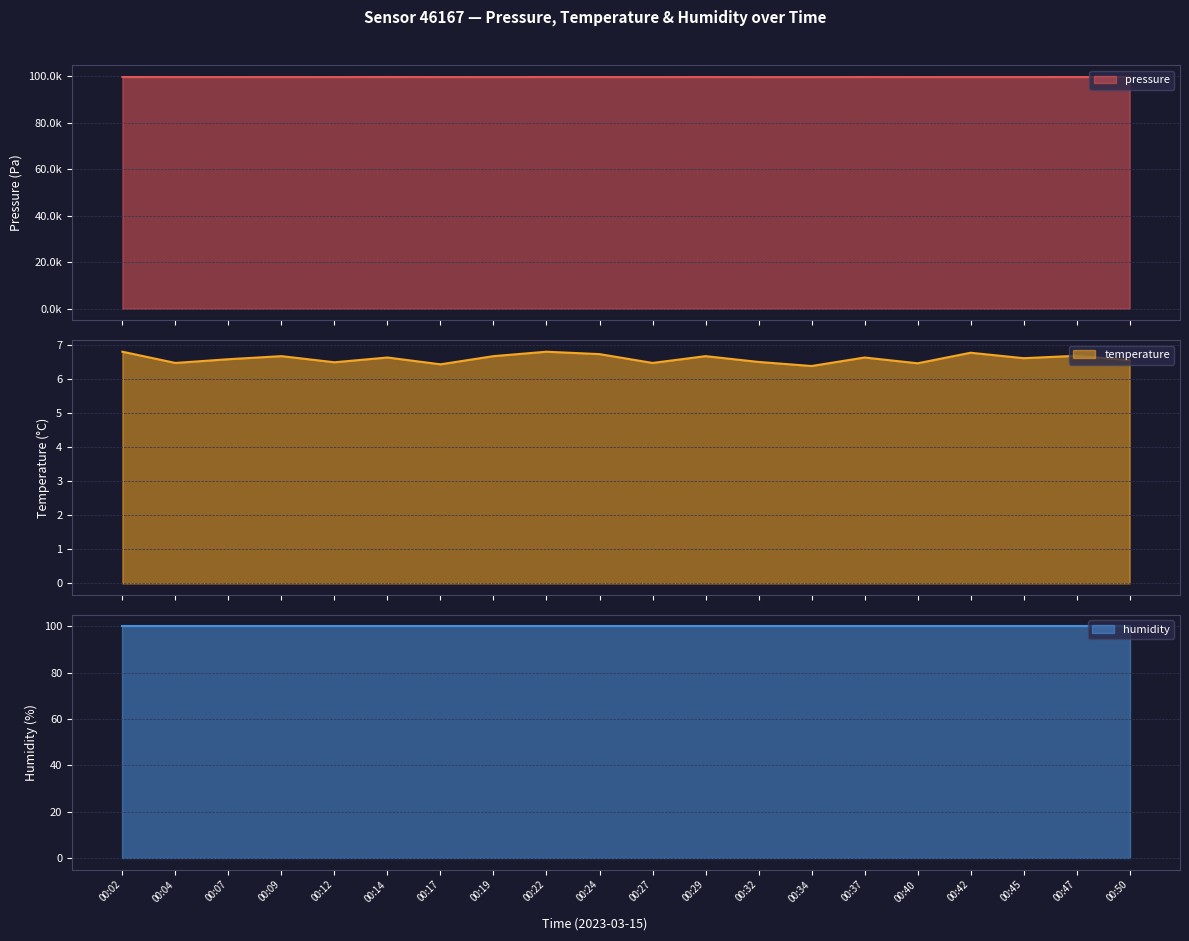

What is the total value across all series at 00:22?

99742.5